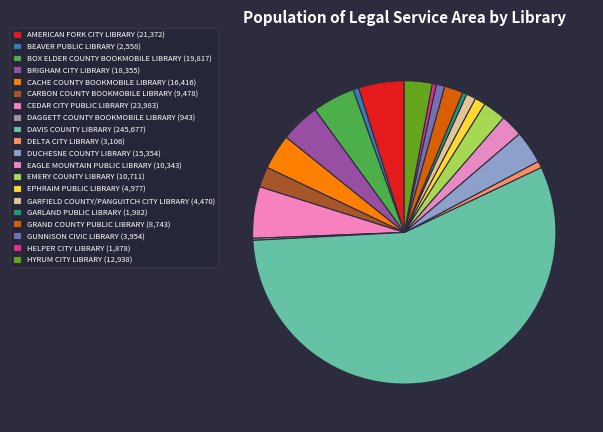

To the nearest percent, what is the average slice percentage?

5%